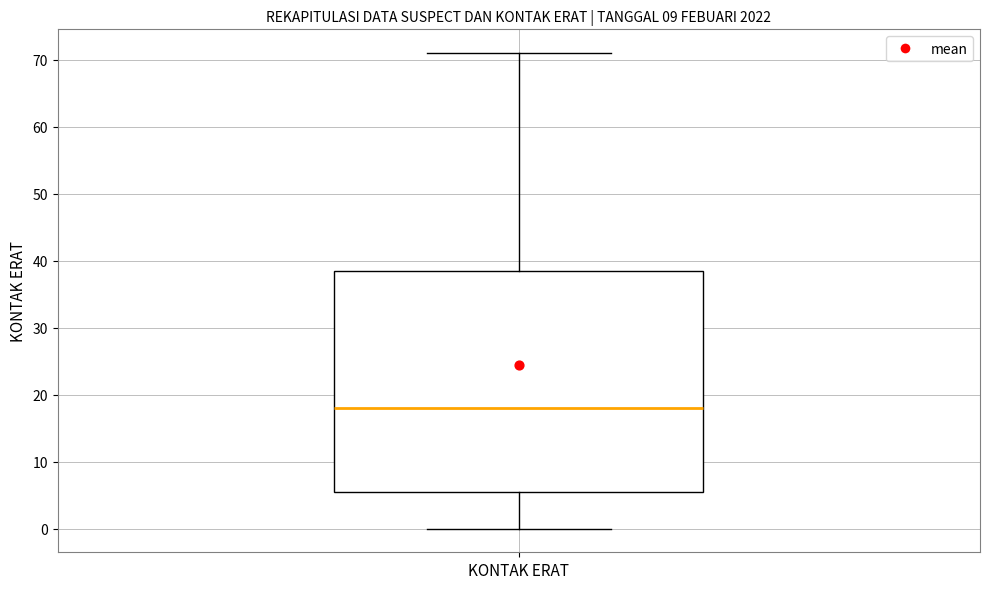

Where does the median line of the box for KONTAK ERAT sit on the y-axis? The values are not printed on the chart, so give them approximately, as read against the axis.

18